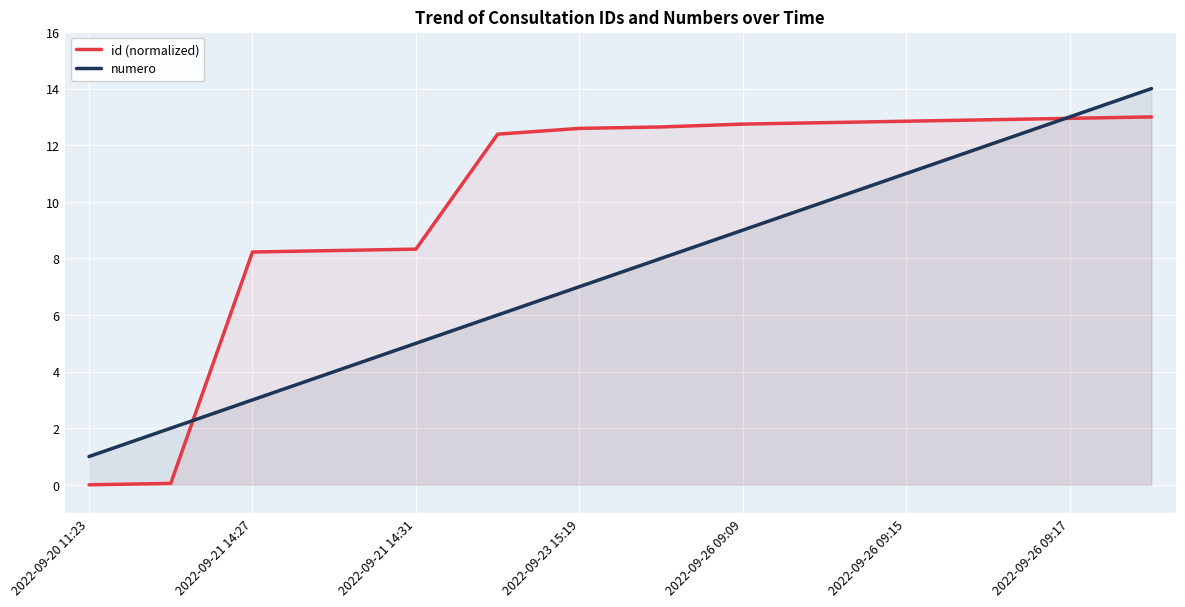

What is the sum of the id (normalized) values at 7 and 2022-09-20 11:23?

12.6